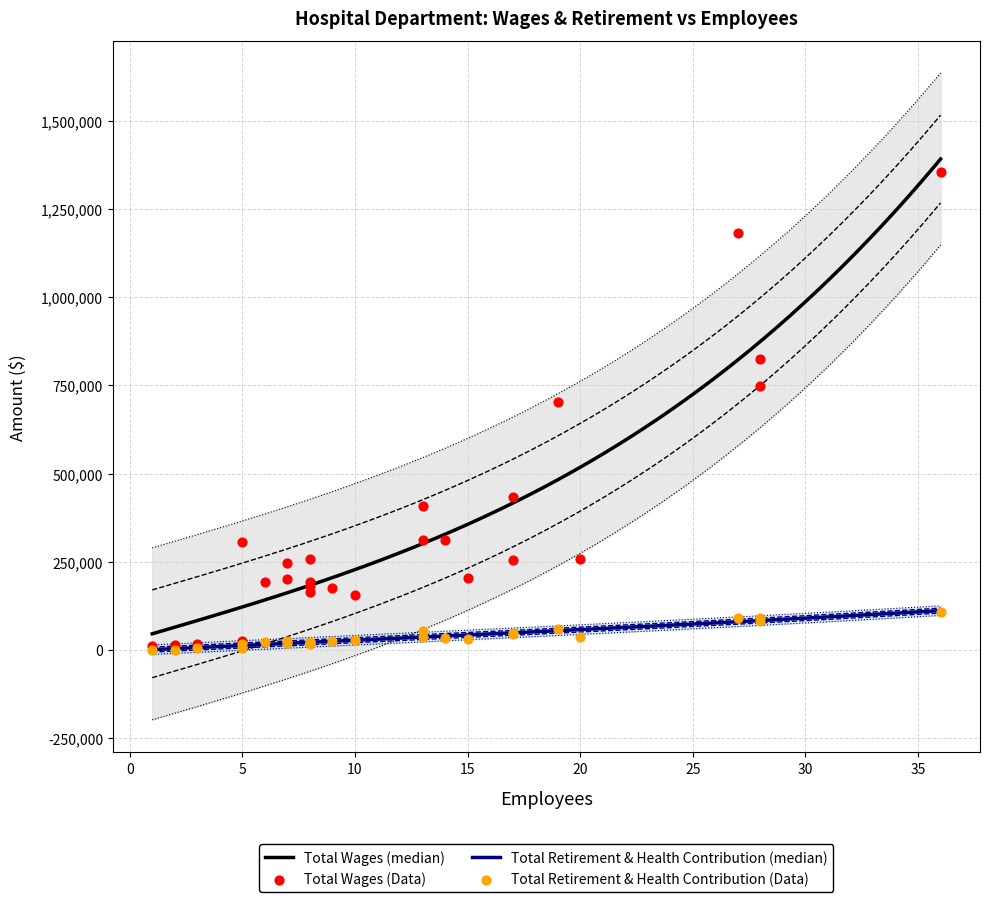

What is the total value across all series at 7?

273061